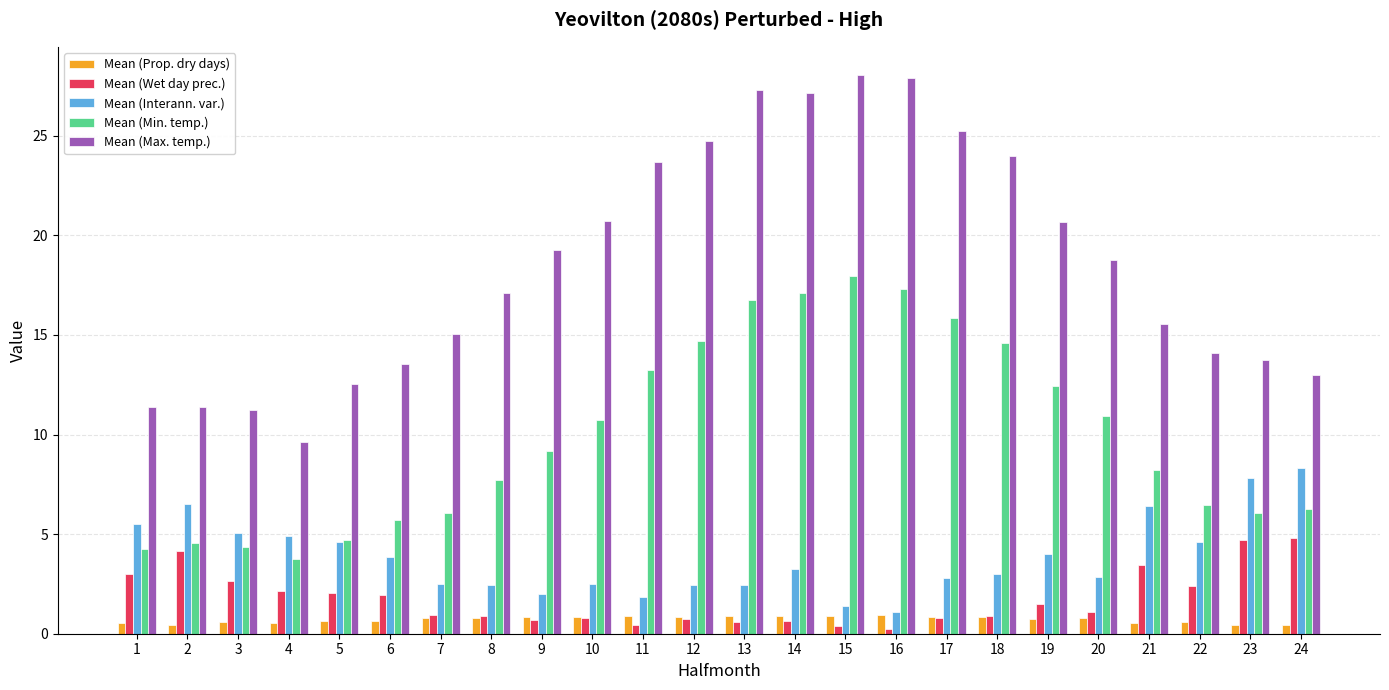

Which series has the widest spread of values?

Mean (Max. temp.)